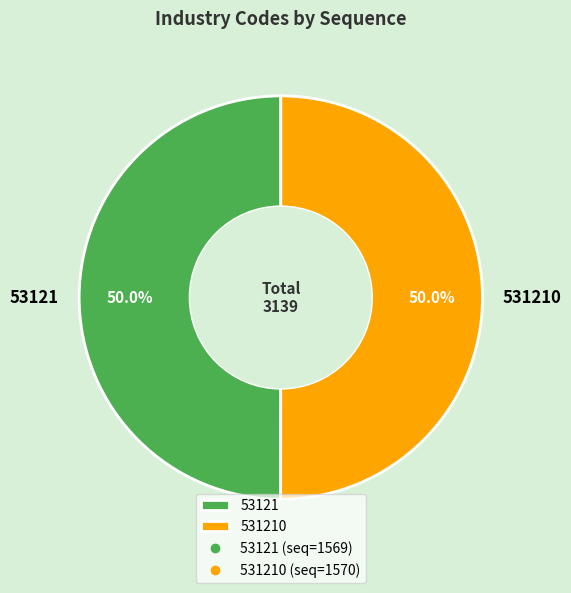

Combined, what portion of the pie is 531210 and 53121?

100.0%